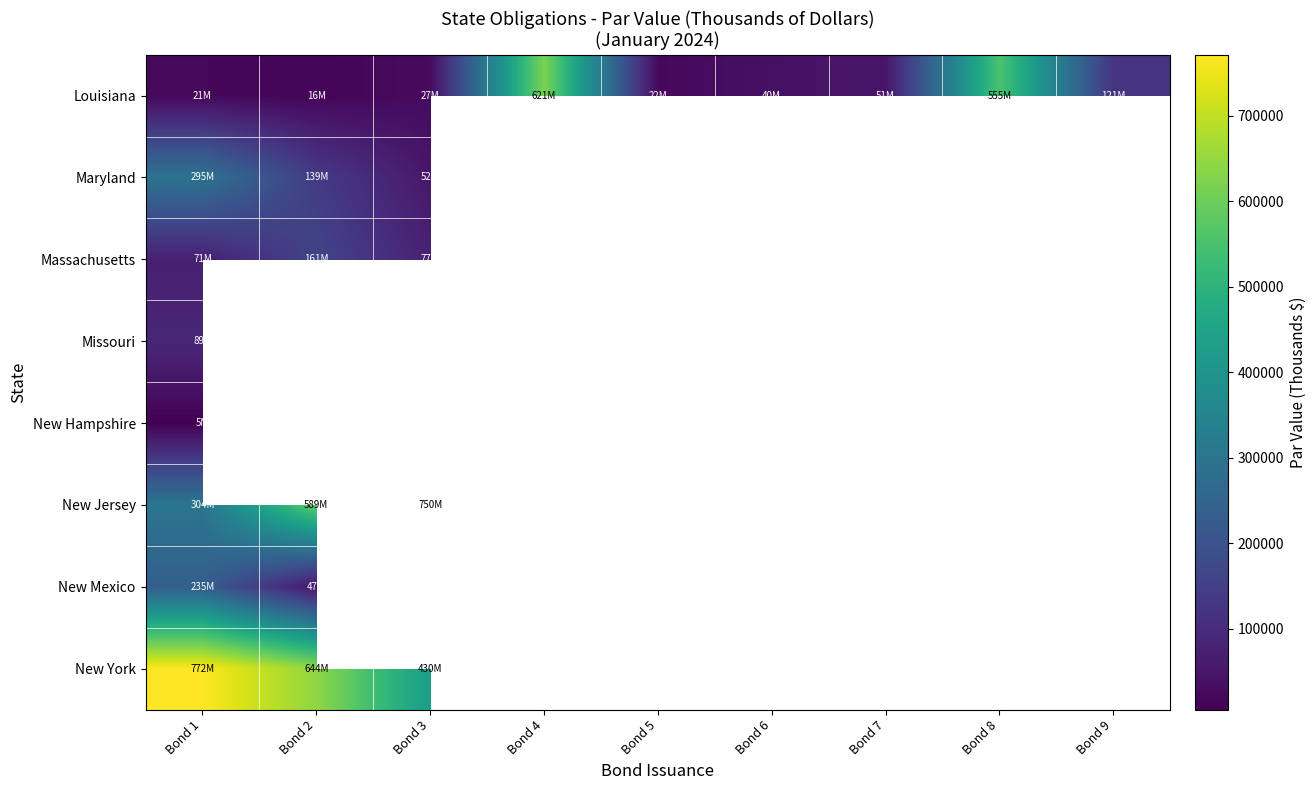

At which label does New York reach its minimum?

Bond 3